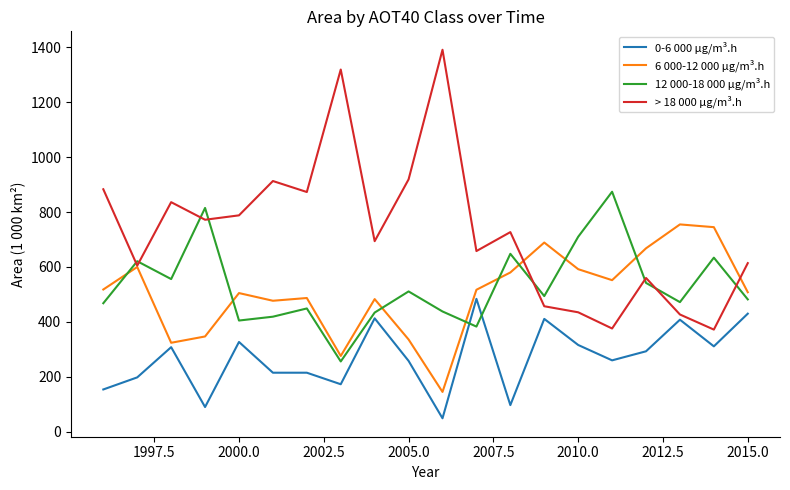

Which series has the widest spread of values?

> 18 000 µg/m³.h